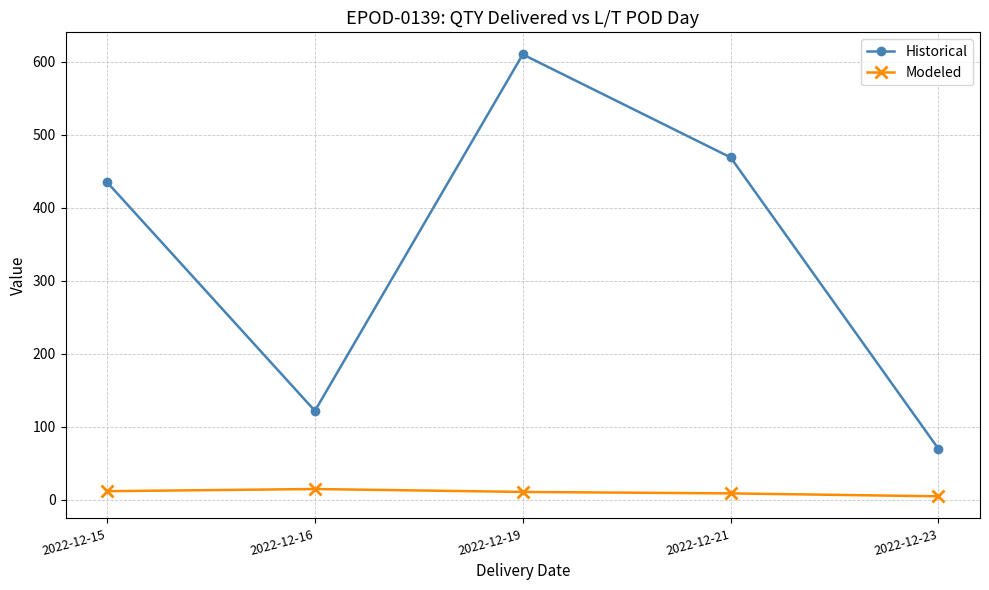

Rank the series at 2022-12-21 from highest to lowest value.

Historical, Modeled